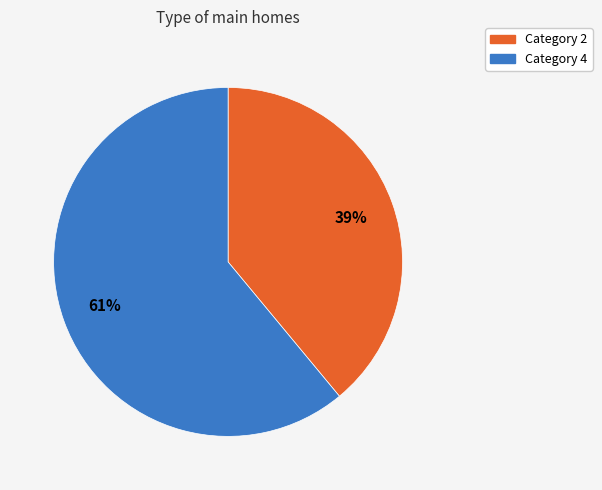

Is there any slice that represents more than half of the pie?

Yes